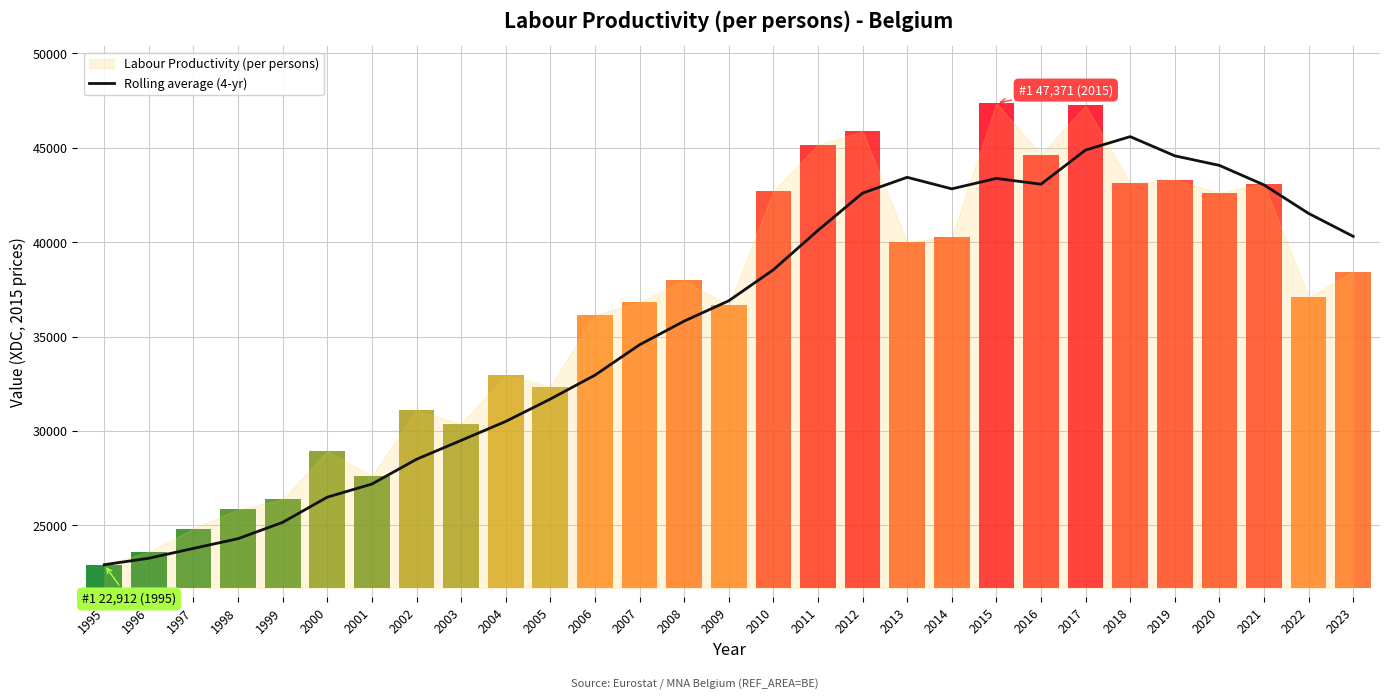

What is the change in value from 2019 to 2021?

-1542.8